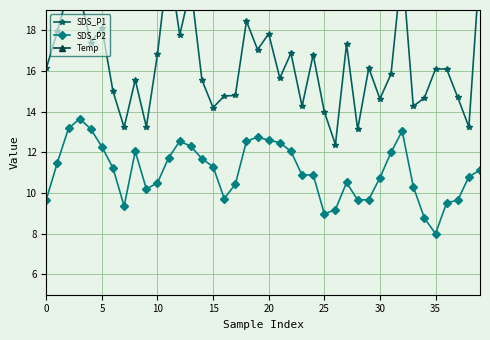

What is the maximum value shown in the chart?

28.7